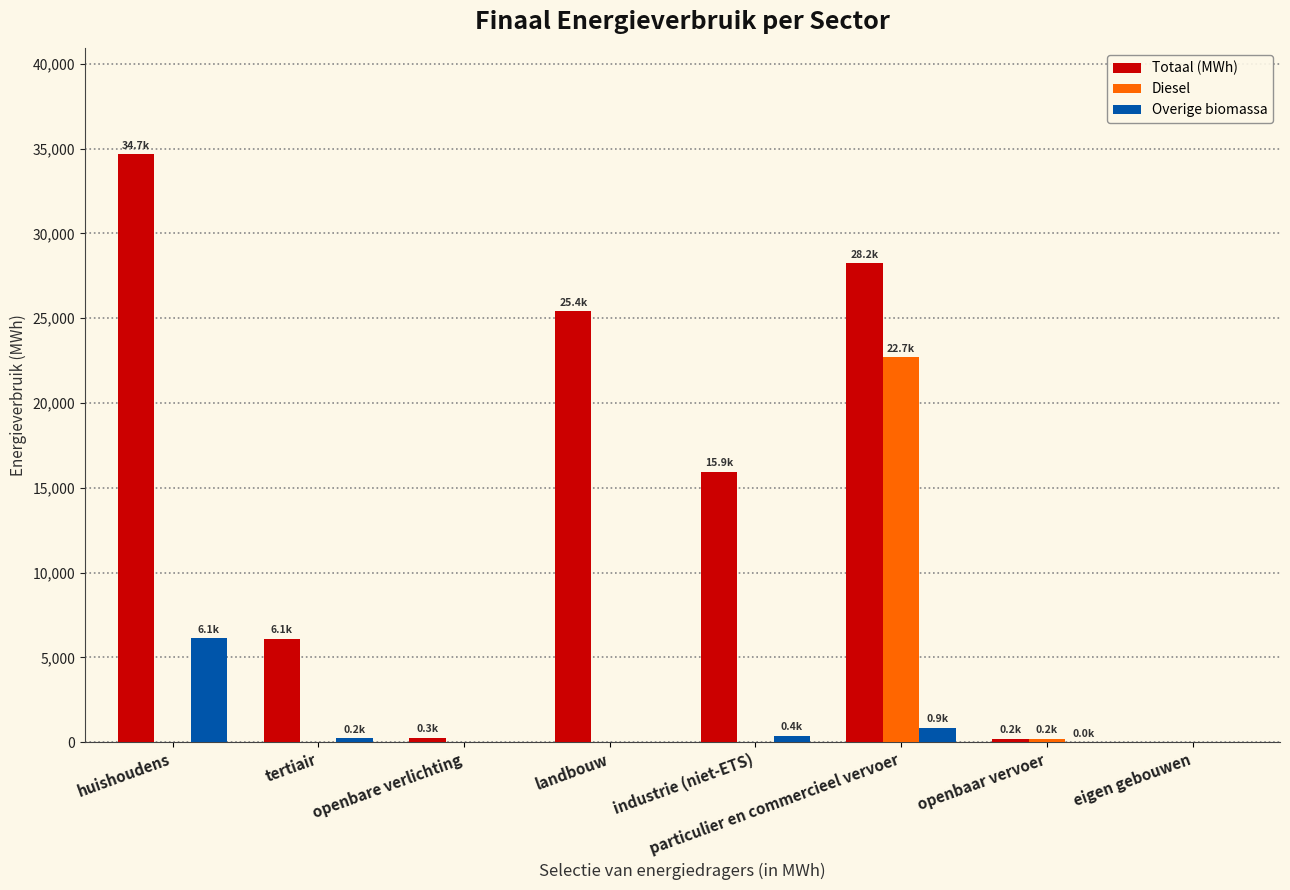

At which category is the sum across all series the highest?

particulier en commercieel vervoer